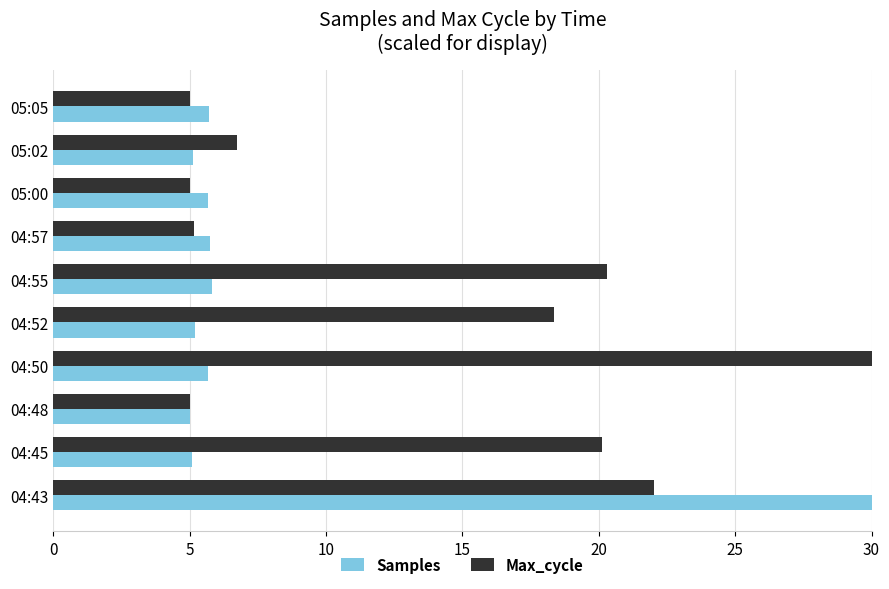

What is the difference between the highest and lowest values at 04:50?

24.3